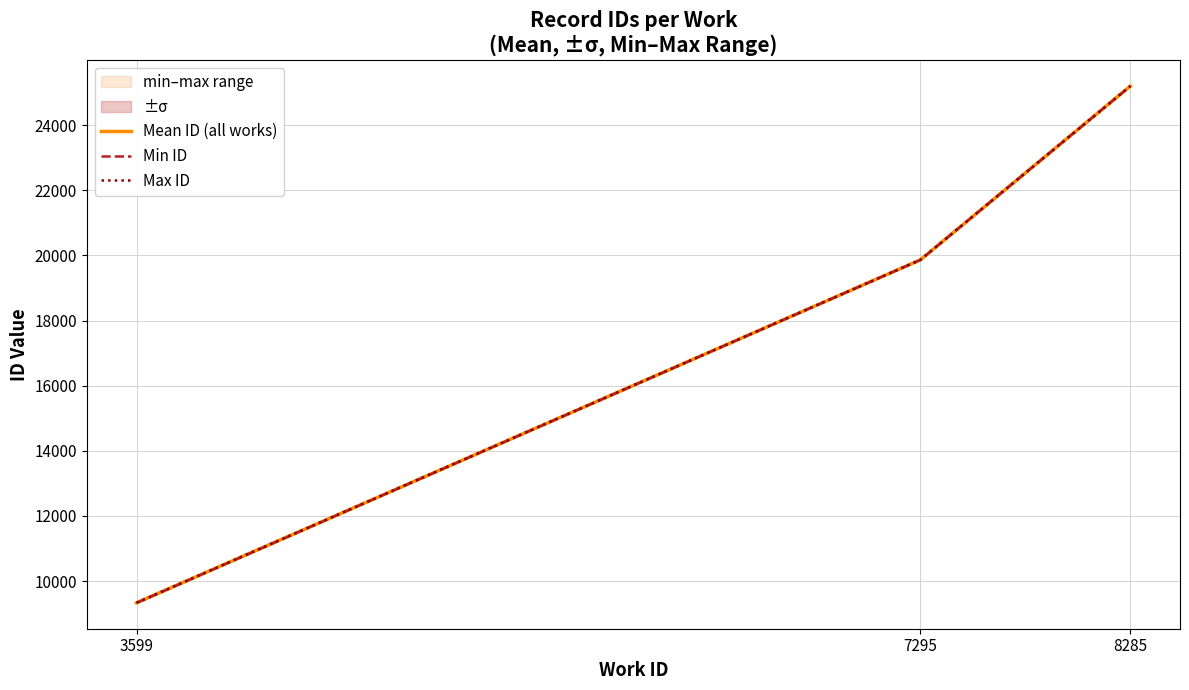

Which category has the lowest value in the Mean ID (all works) series?

3599